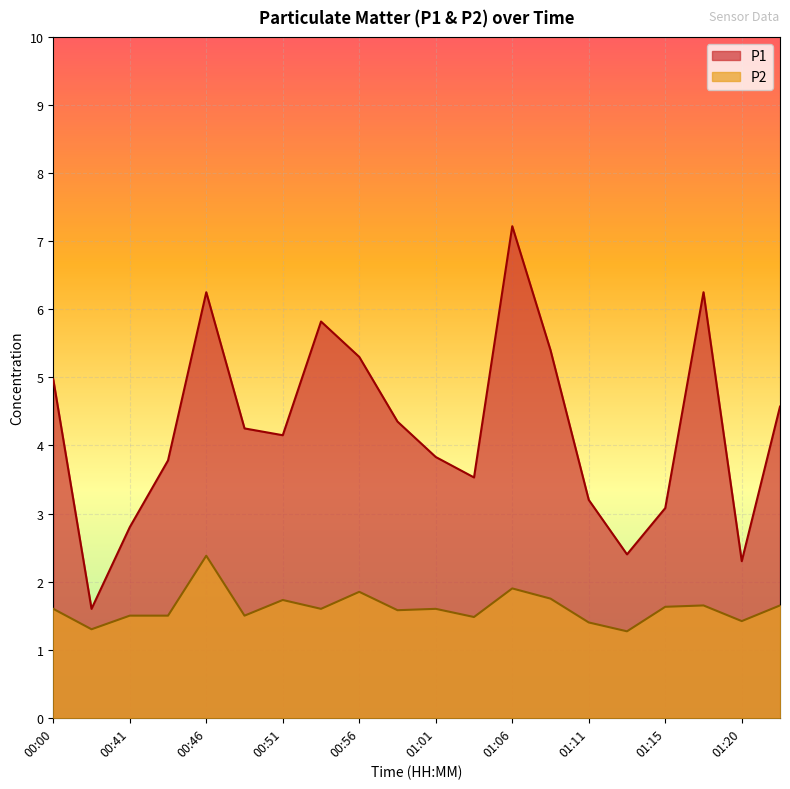

Reading left to right, what are all the values shown in this chart?

P1: 5.0	1.6	2.8	3.8	6.2	4.2	4.2	5.8	5.3	4.3	3.8	3.5	7.2	5.4	3.2	2.4	3.1	6.2	2.3	4.6
P2: 1.6	1.3	1.5	1.5	2.4	1.5	1.7	1.6	1.9	1.6	1.6	1.5	1.9	1.8	1.4	1.3	1.6	1.6	1.4	1.6